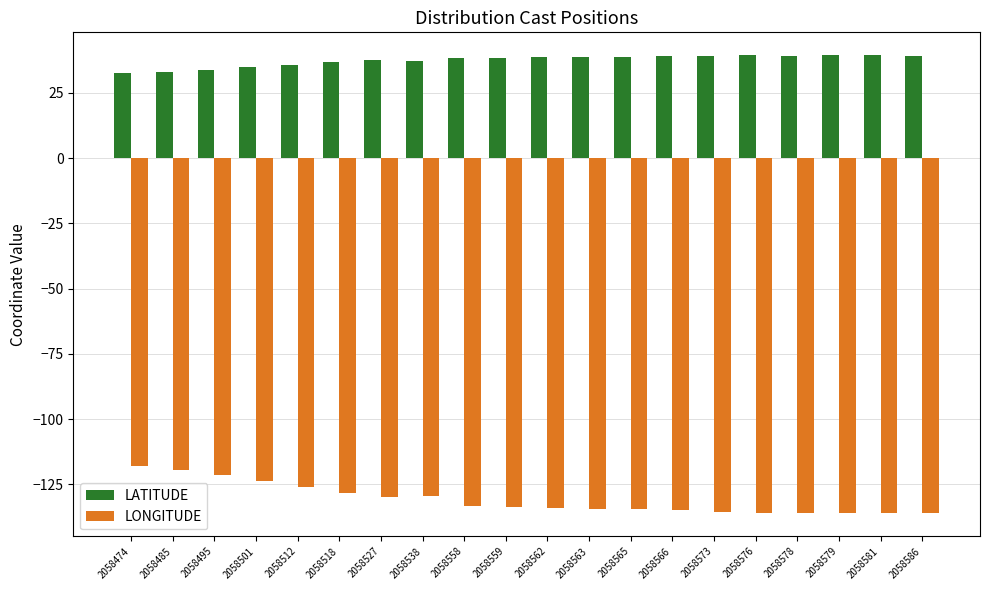

Which series has the largest range (max minus min)?

LONGITUDE